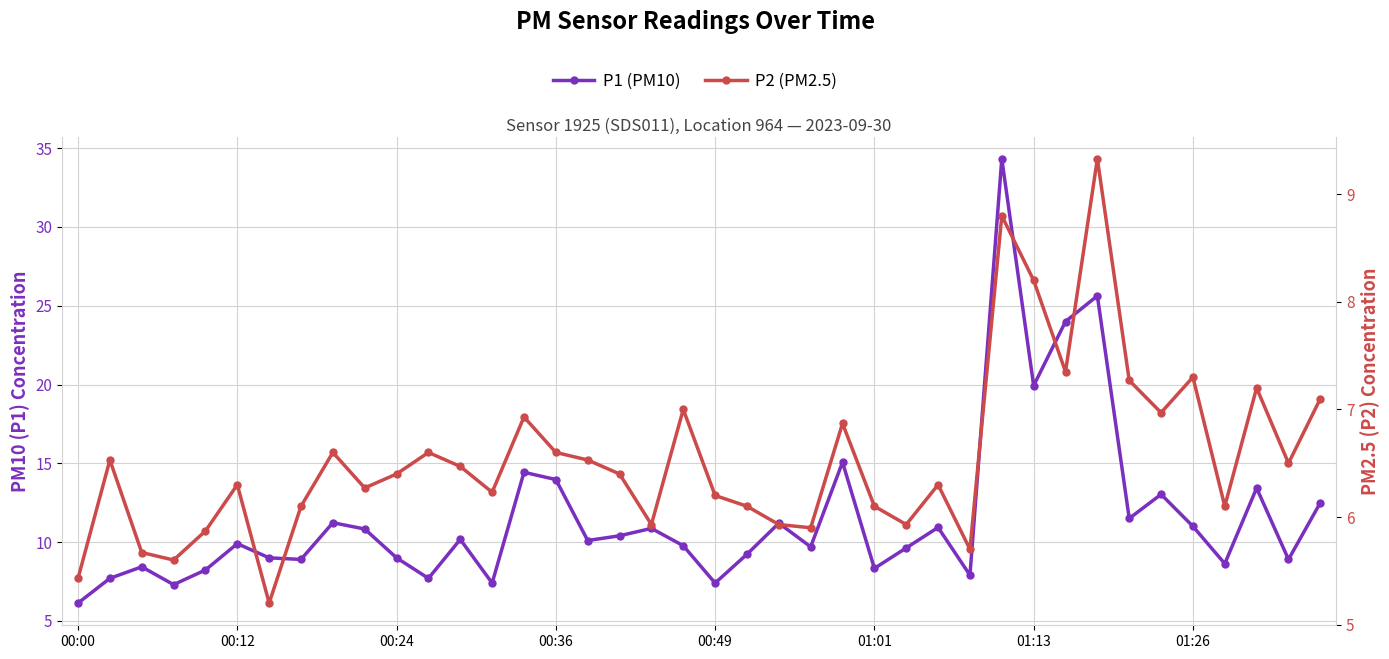

What is the spread (max minus min) of values at 9?

4.6